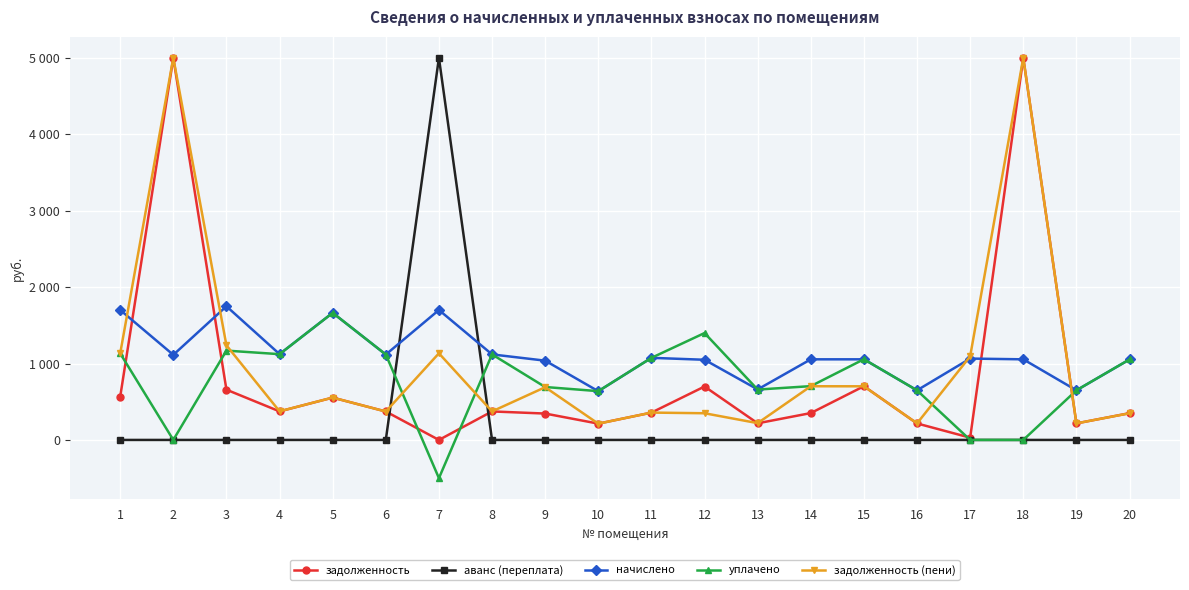

At which category does начислено reach its first local valley?

2